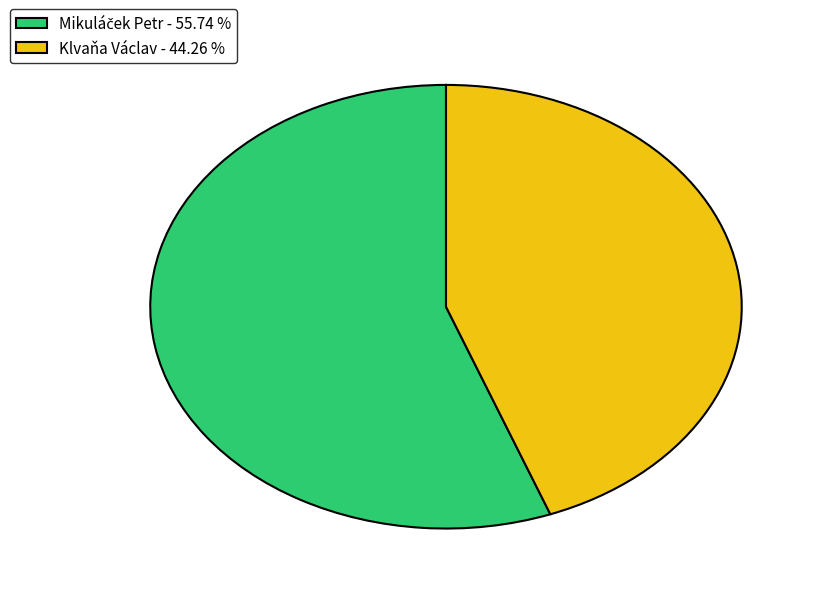

Is there a majority slice in this chart?

Yes